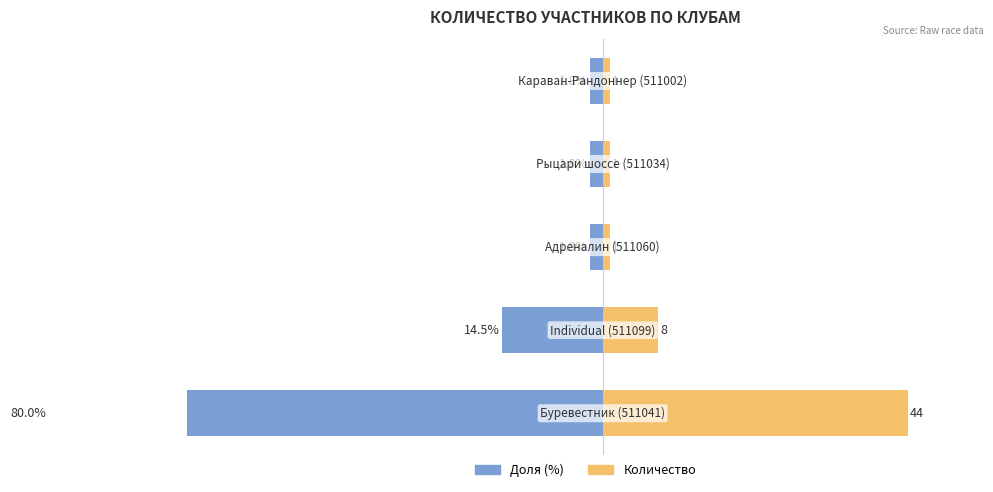

Is it true that Количество equals 8.0 at 1?

True